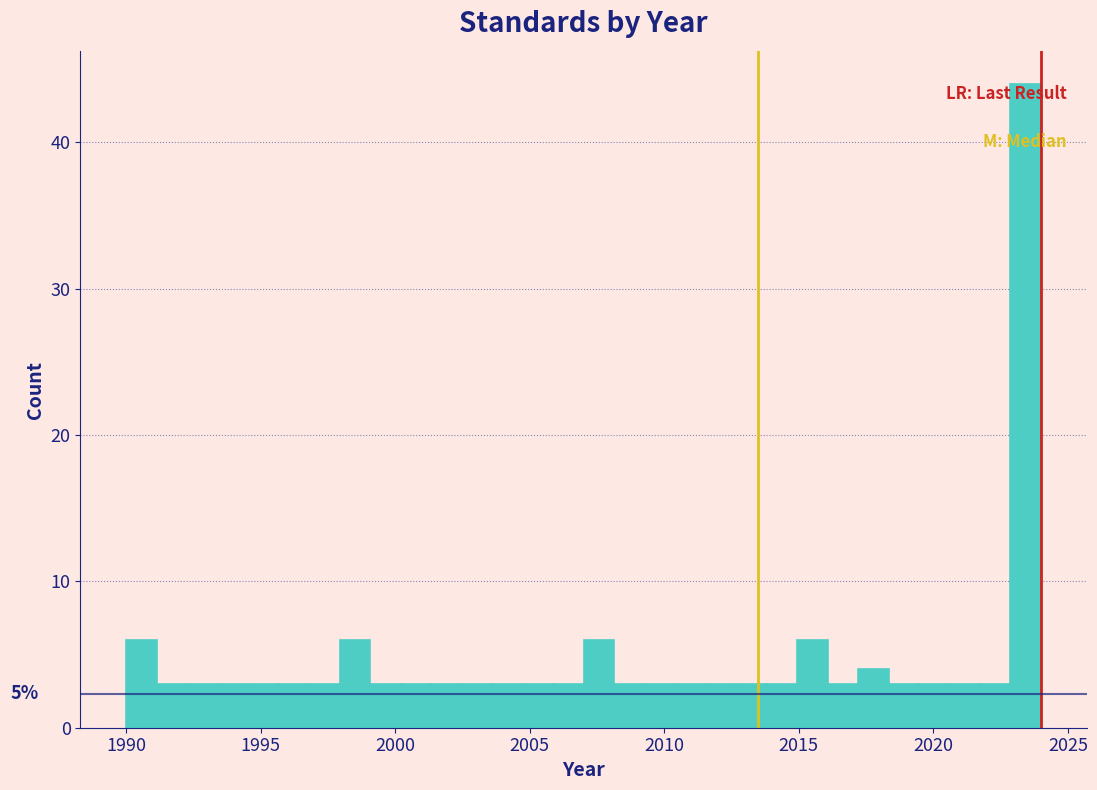

Around what value on the x-axis is the tallest bar? Give the approximate position of its centre, as read against the axis.

2023.5